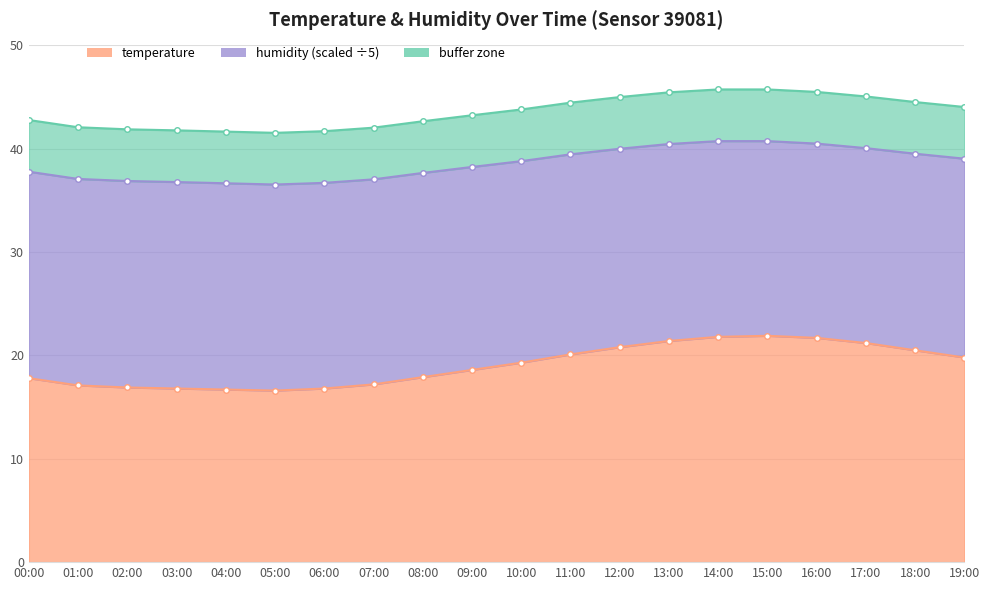

How many interior local valleys (lower than both neighbors) does the data have?

1